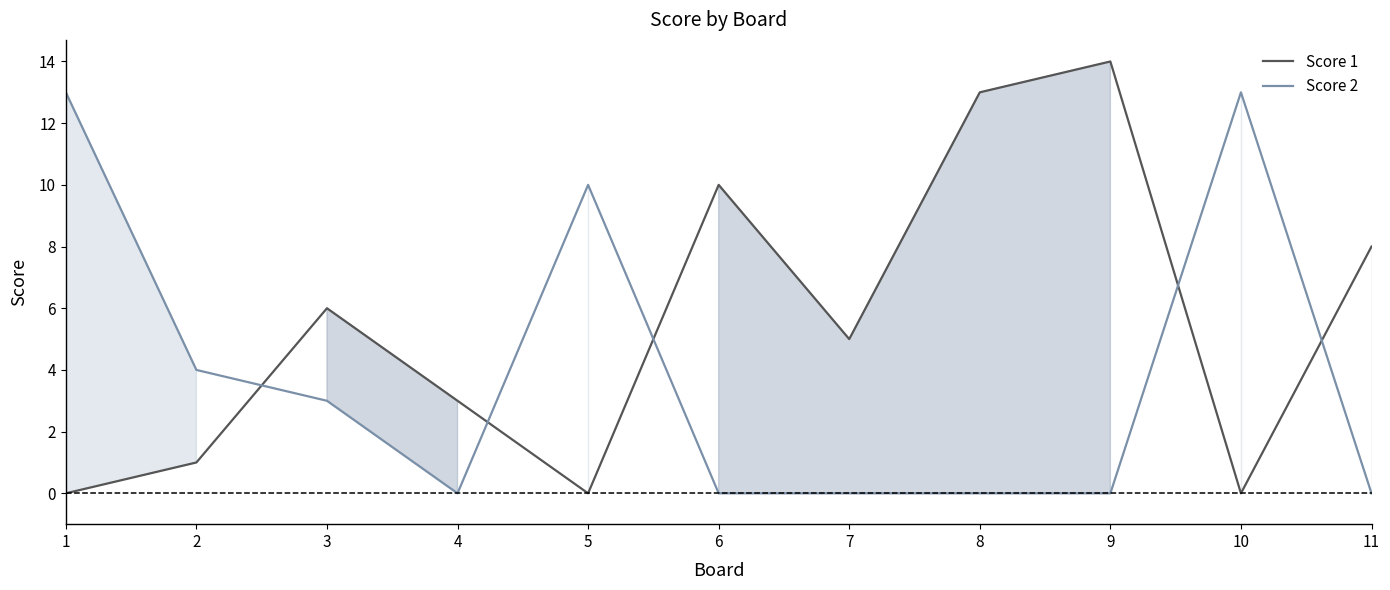

How many times do Score 1 and Score 2 cross each other?

5